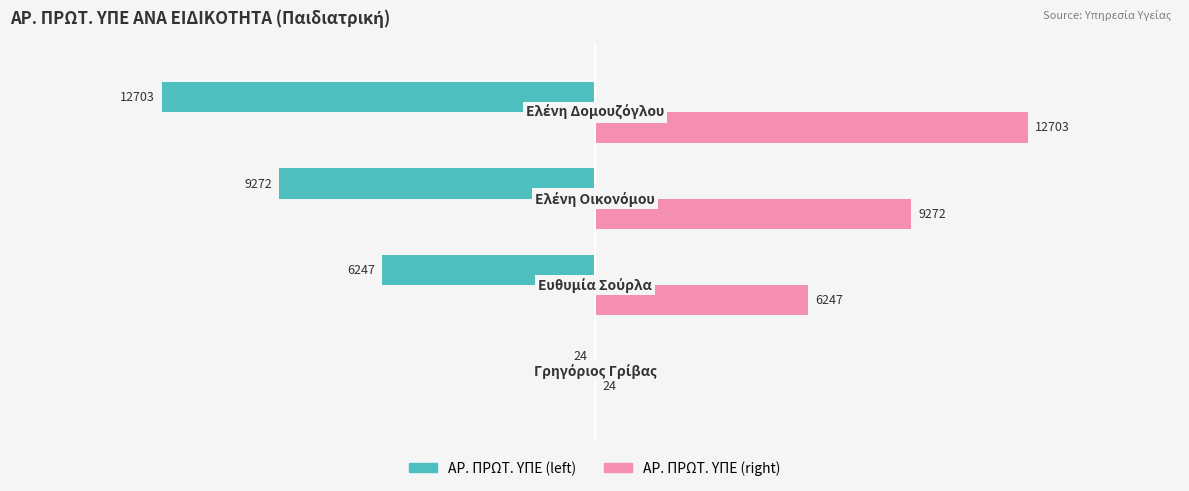

What is the highest value of the ΑΡ. ΠΡΩΤ. ΥΠΕ (left) series?

-24